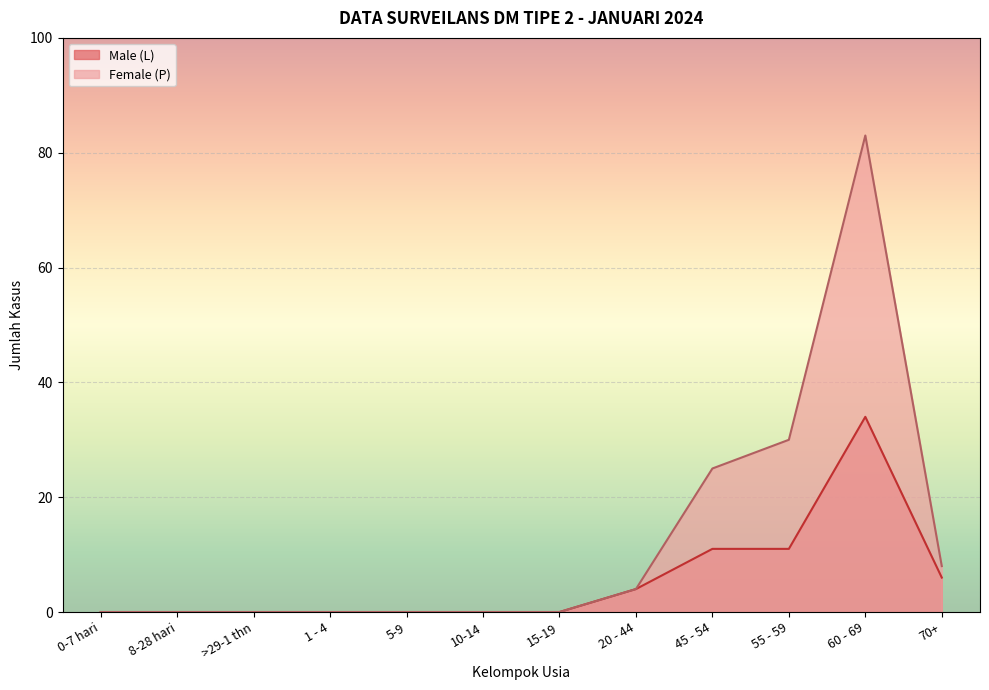

What is the difference between the second highest and second lowest values in the Male (L) series?

11